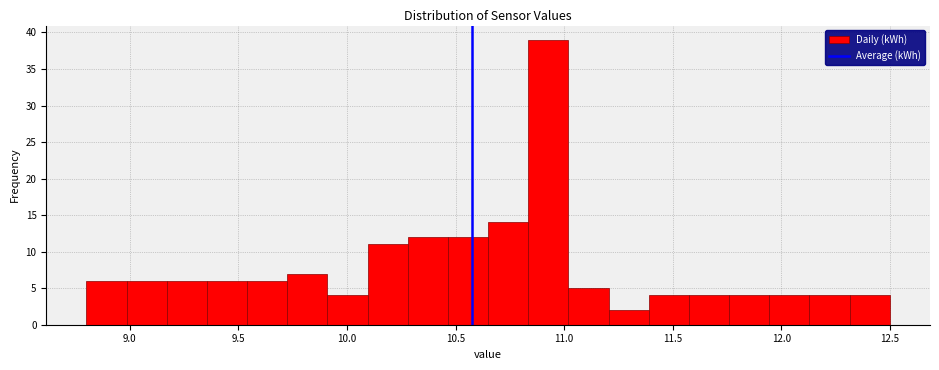

Read against the x-axis, roughly where is the centre of the tallest bar?

10.95